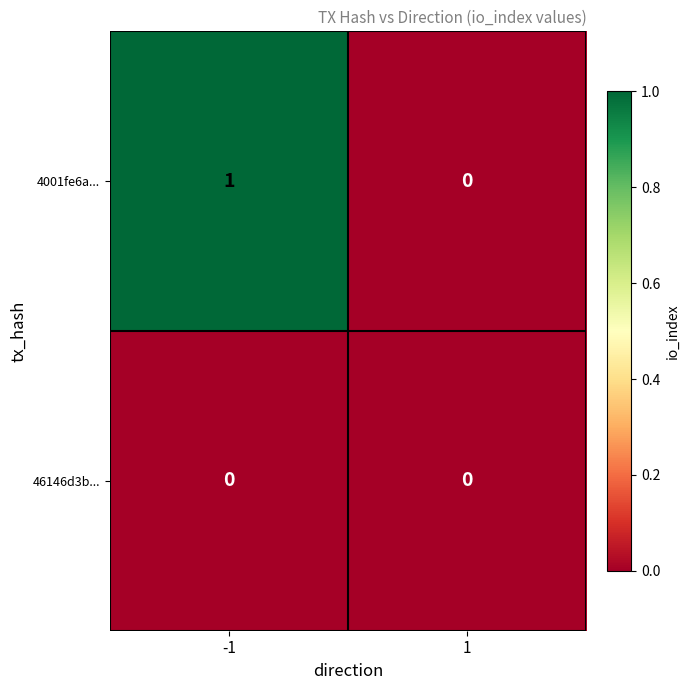

What is the greatest value displayed?

1